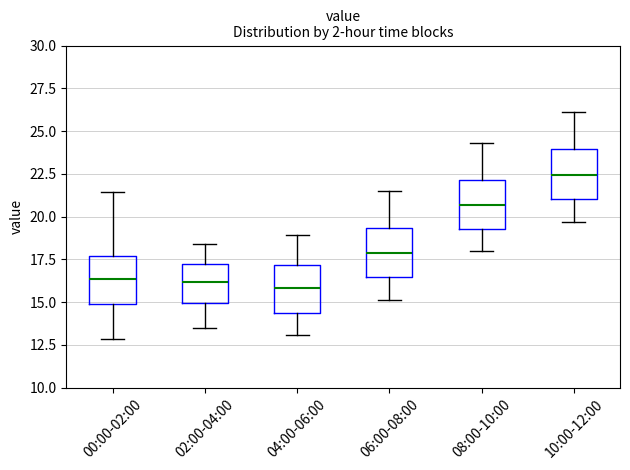

Where does the median line of the box for 02:00-04:00 sit on the y-axis? The values are not printed on the chart, so give them approximately, as read against the axis.

16.0